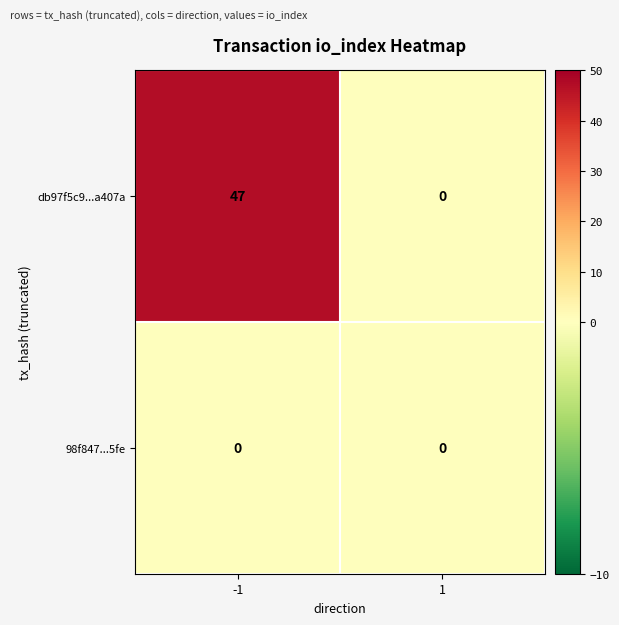

At how many categories does at least one series exceed 10?

1